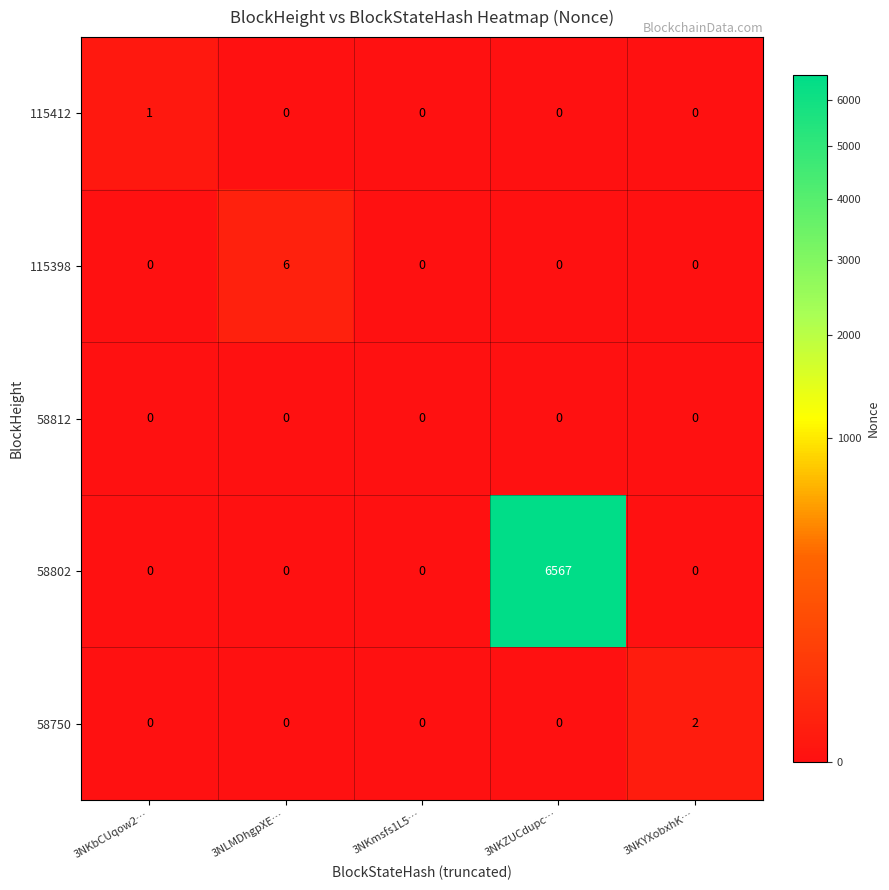

How many positive values does the 115412 series have?

1